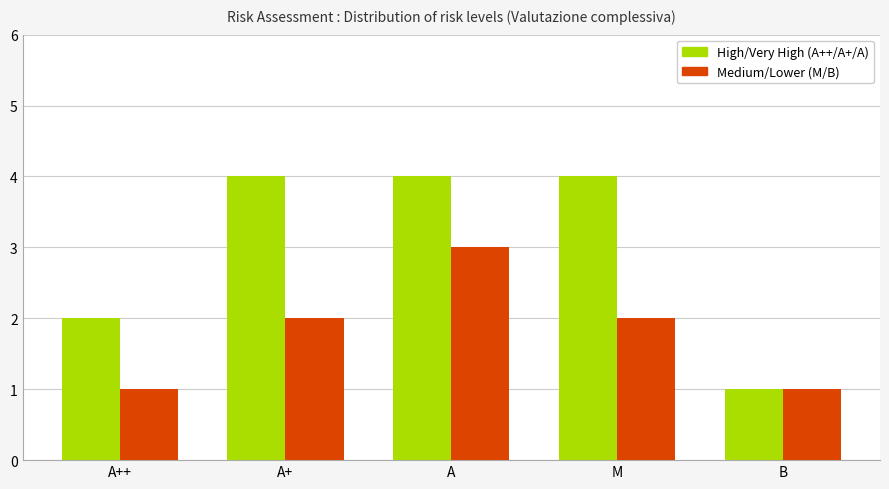

What is the greatest value displayed?

4